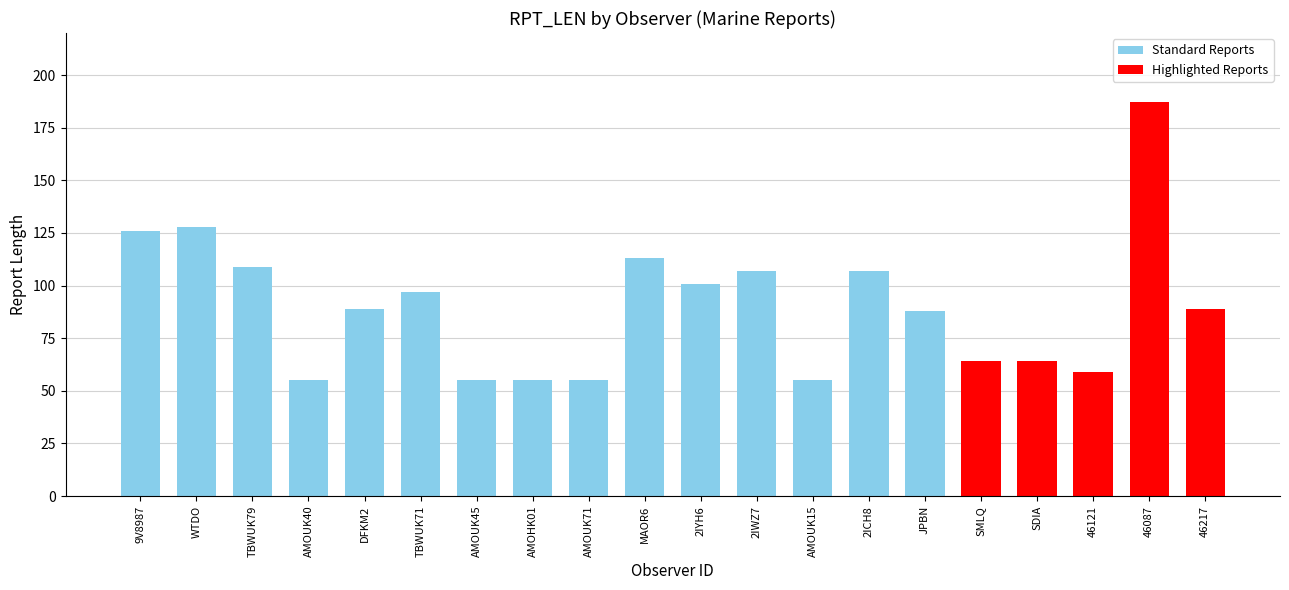

Approximately how many times larger is the value at SDIA compared to SMLQ?

1.0